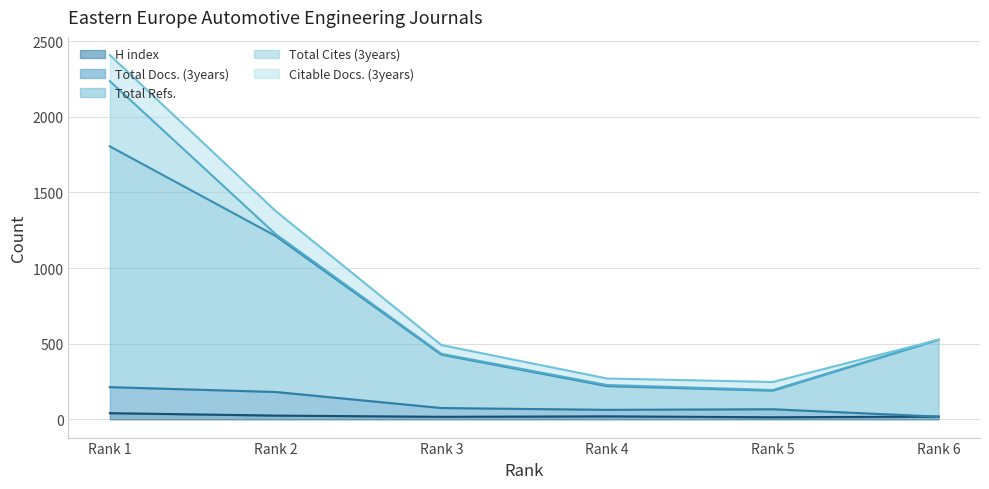

How many lines are shown in the chart?

5